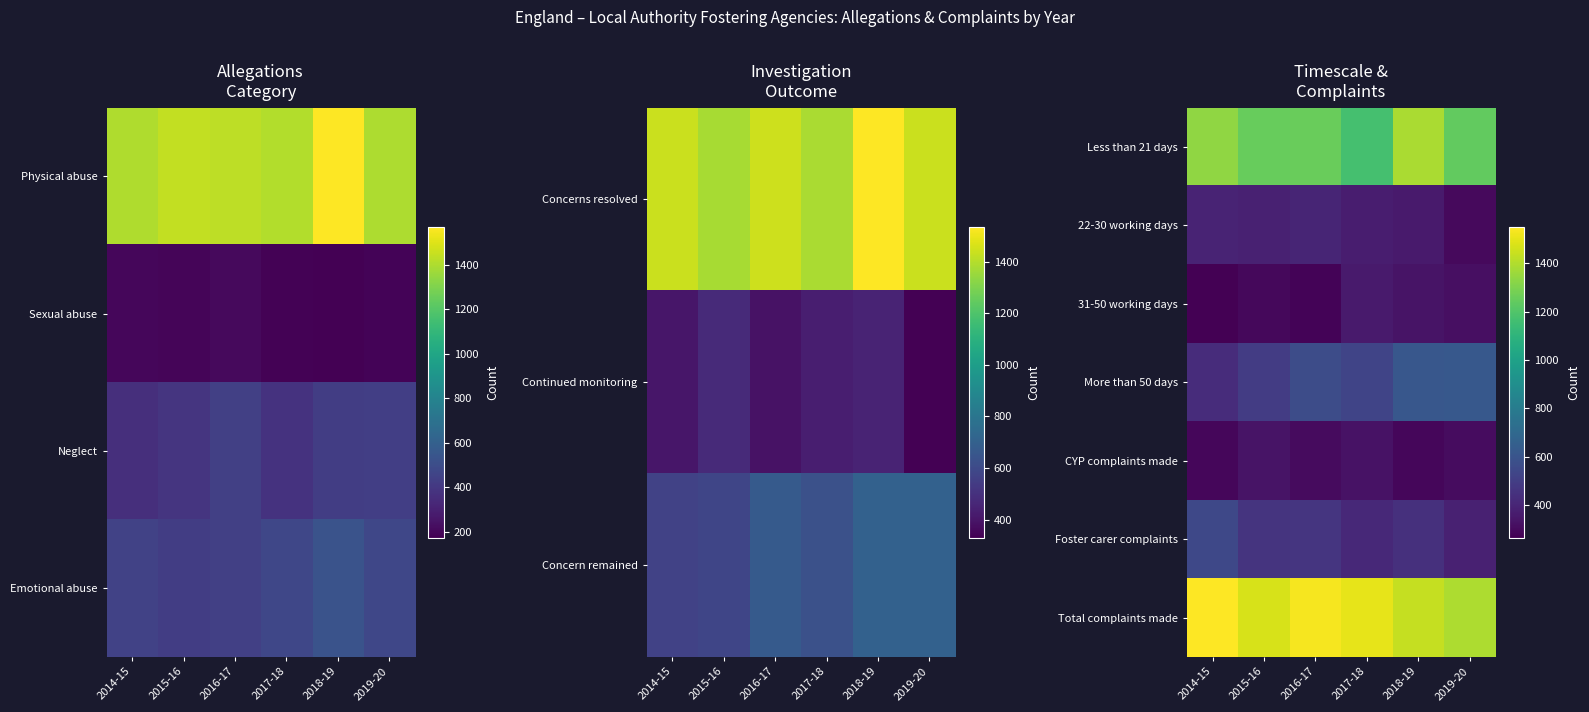

Which category has the lowest value across all series?

2014-15